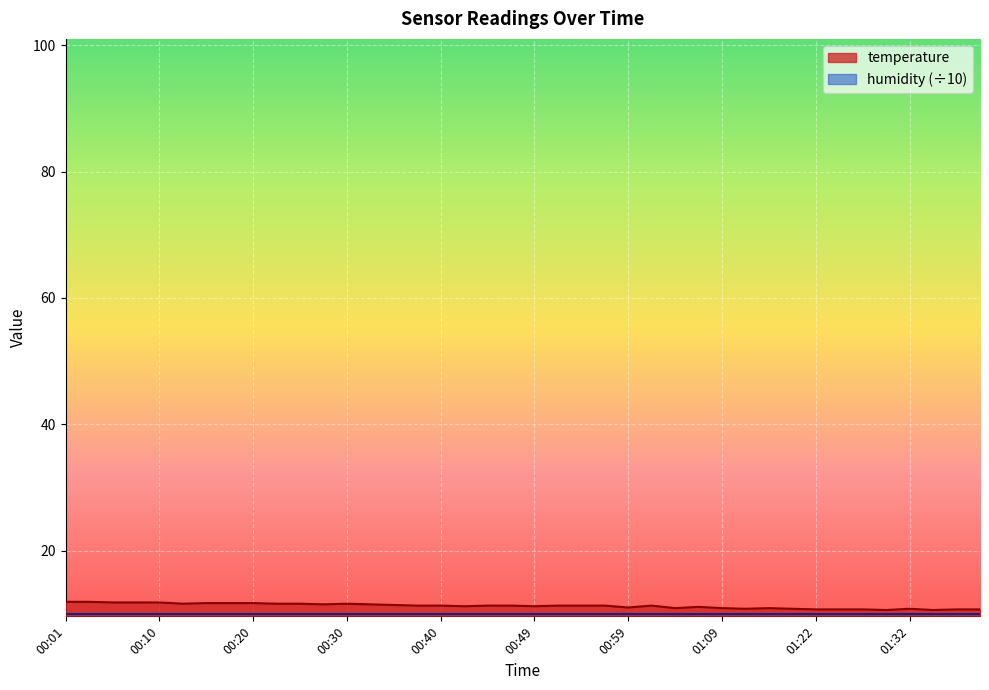

True or false: the data has more than 2 interior local peaks.

True